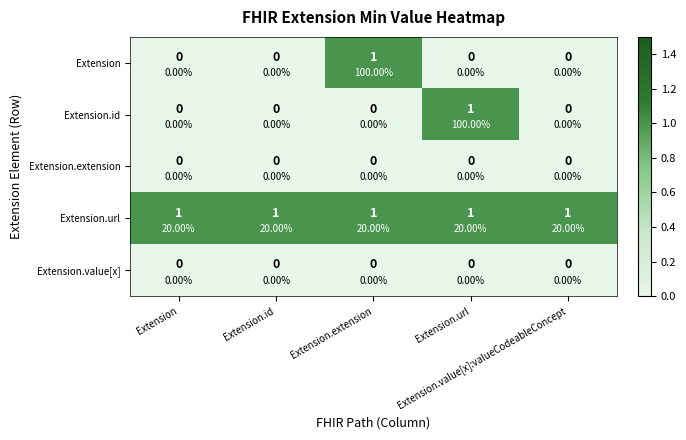

List the labels in order of Extension value, smallest first.

Extension, Extension.id, Extension.url, Extension.value[x]:valueCodeableConcept, Extension.extension